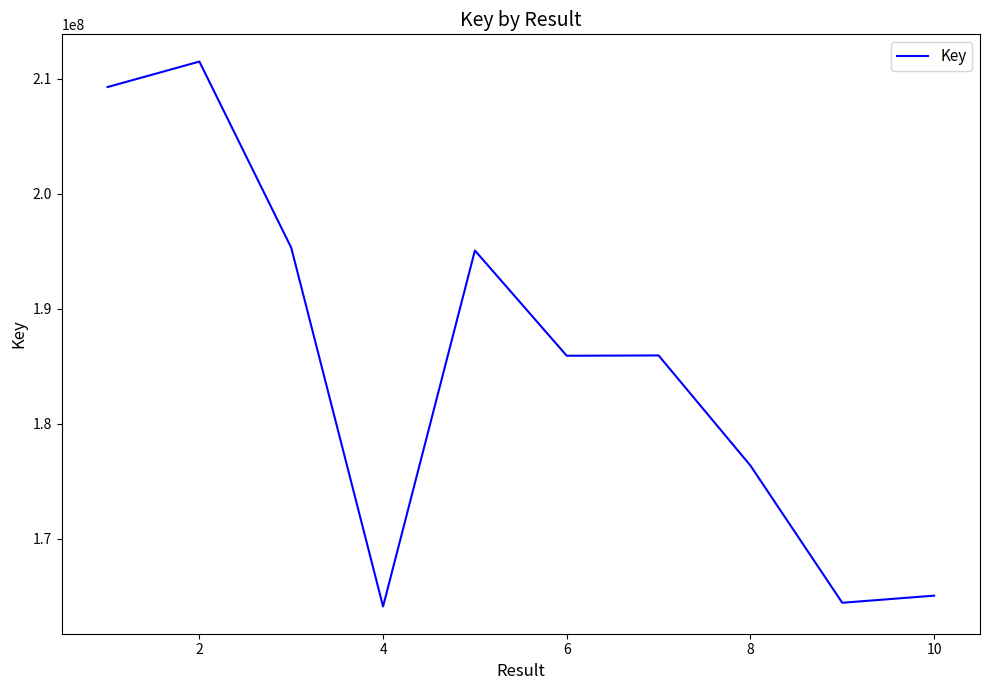

What is the maximum value shown in the chart?

211515793